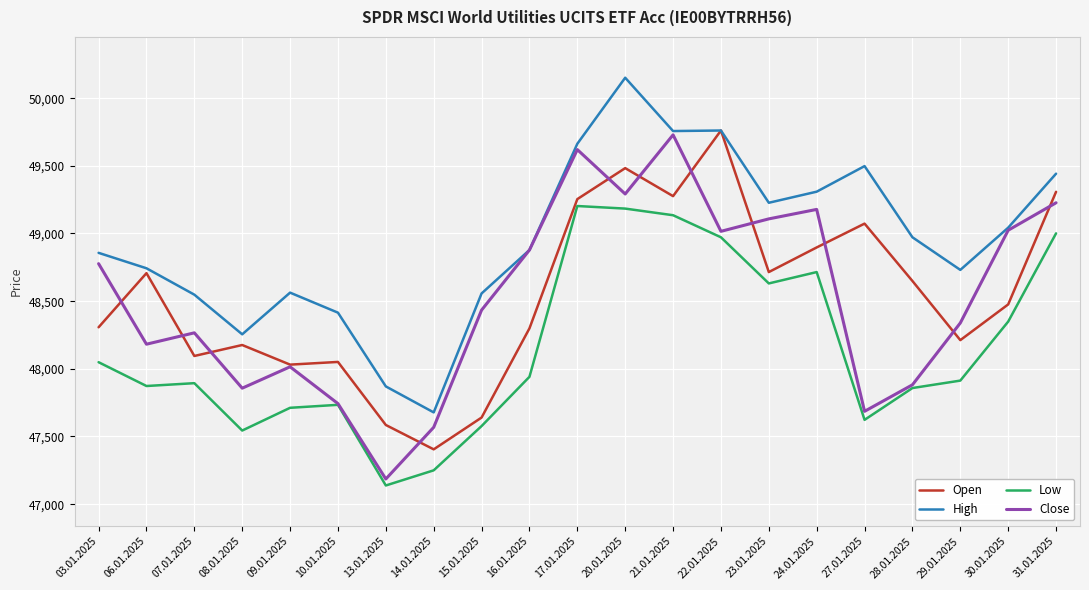

The value of Open at 22.01.2025 is 49761. True or false?

True